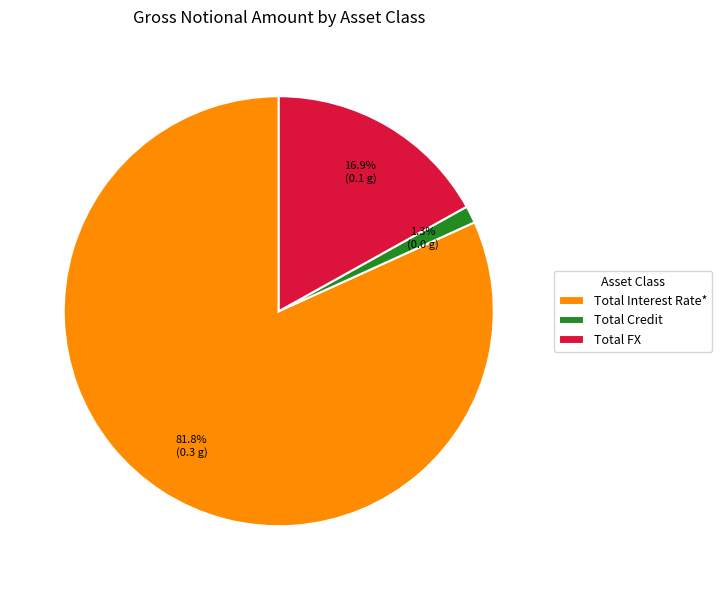

To the nearest percent, what percentage of the pie is Total FX?

17%